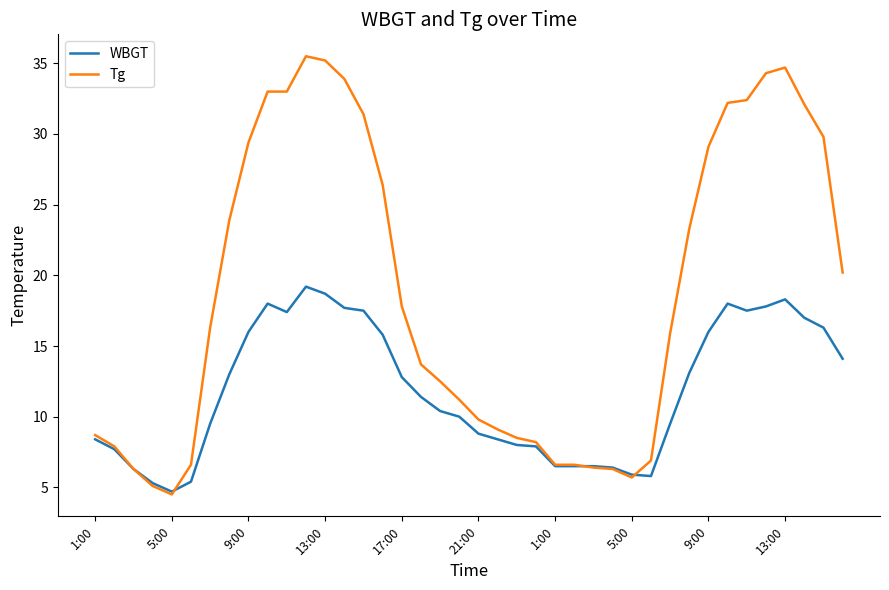

How many values in the WBGT series are below 11?

20